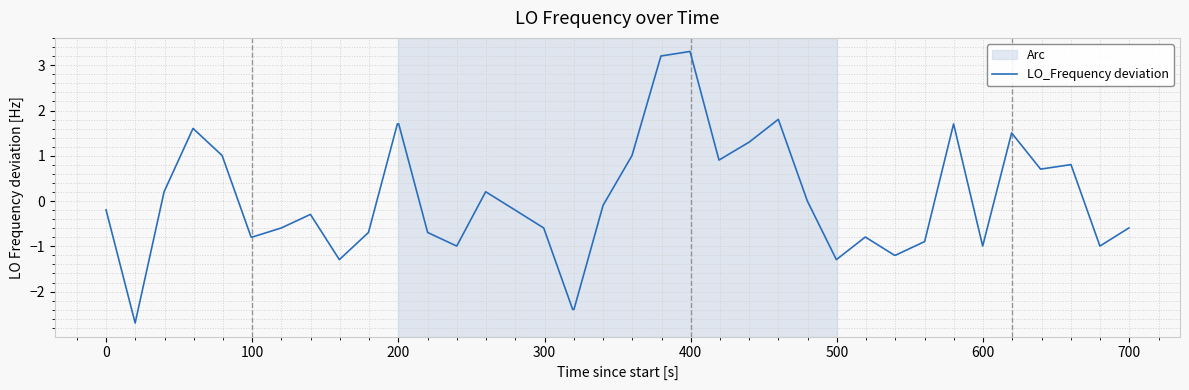

What is the minimum value shown in the chart?

-2.7